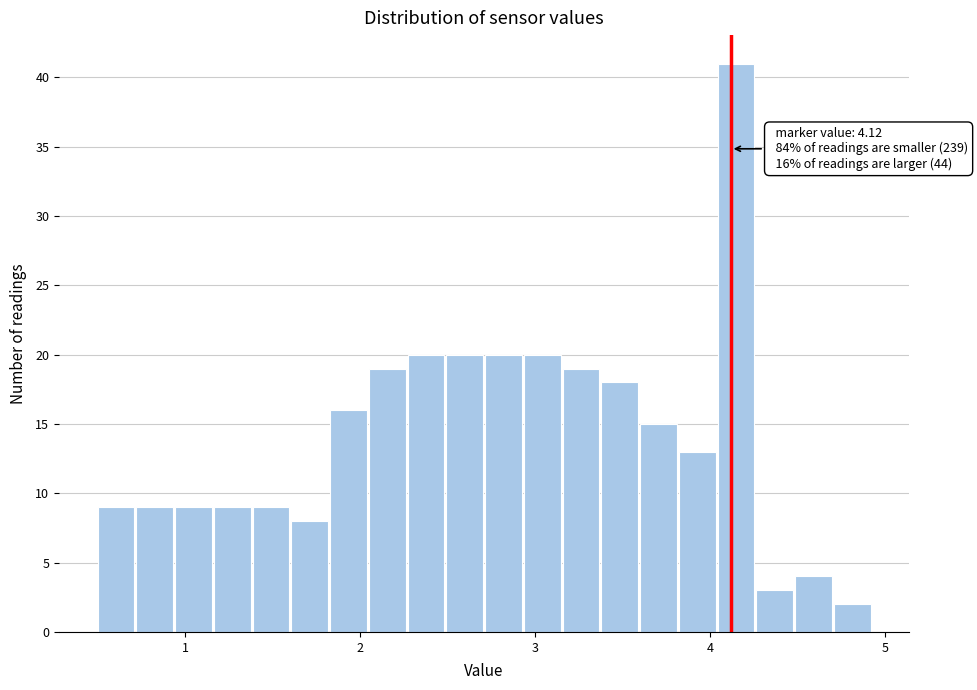

Around what value on the x-axis is the tallest bar? Give the approximate position of its centre, as read against the axis.

4.1